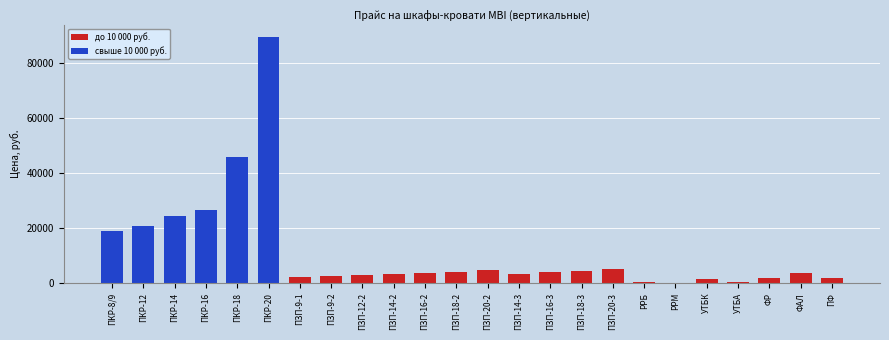

At which category does the chart reach its minimum across all series?

РРМ